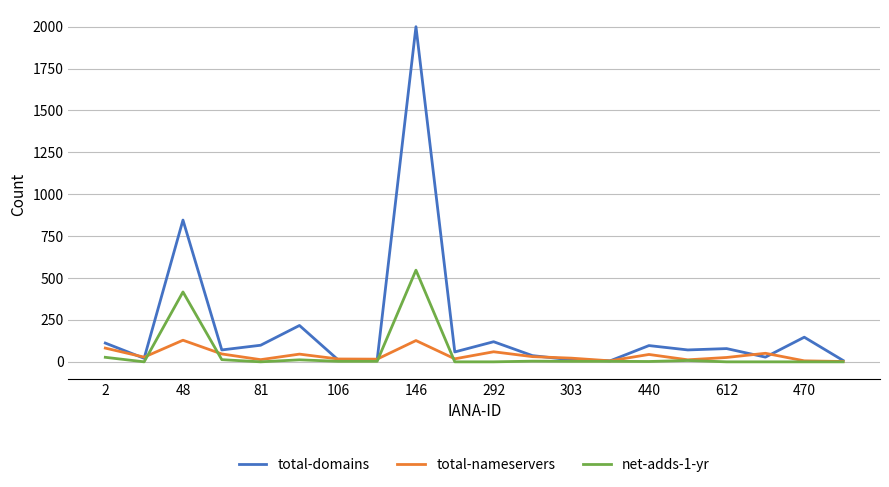

Which series has the largest range (max minus min)?

total-domains